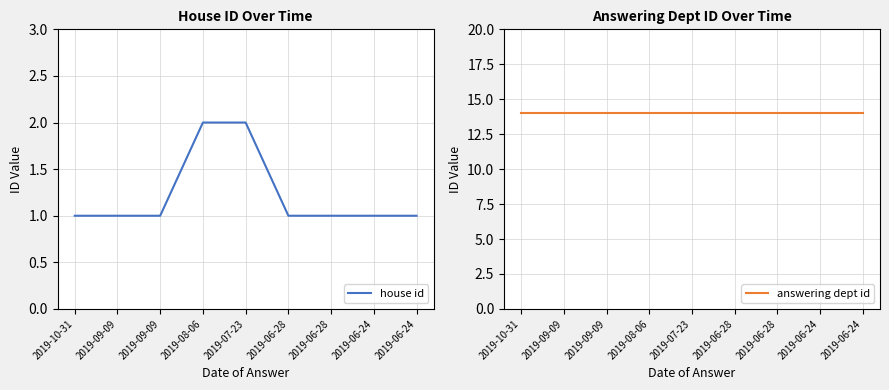

What is the total value across all series at 2019-07-23?

16